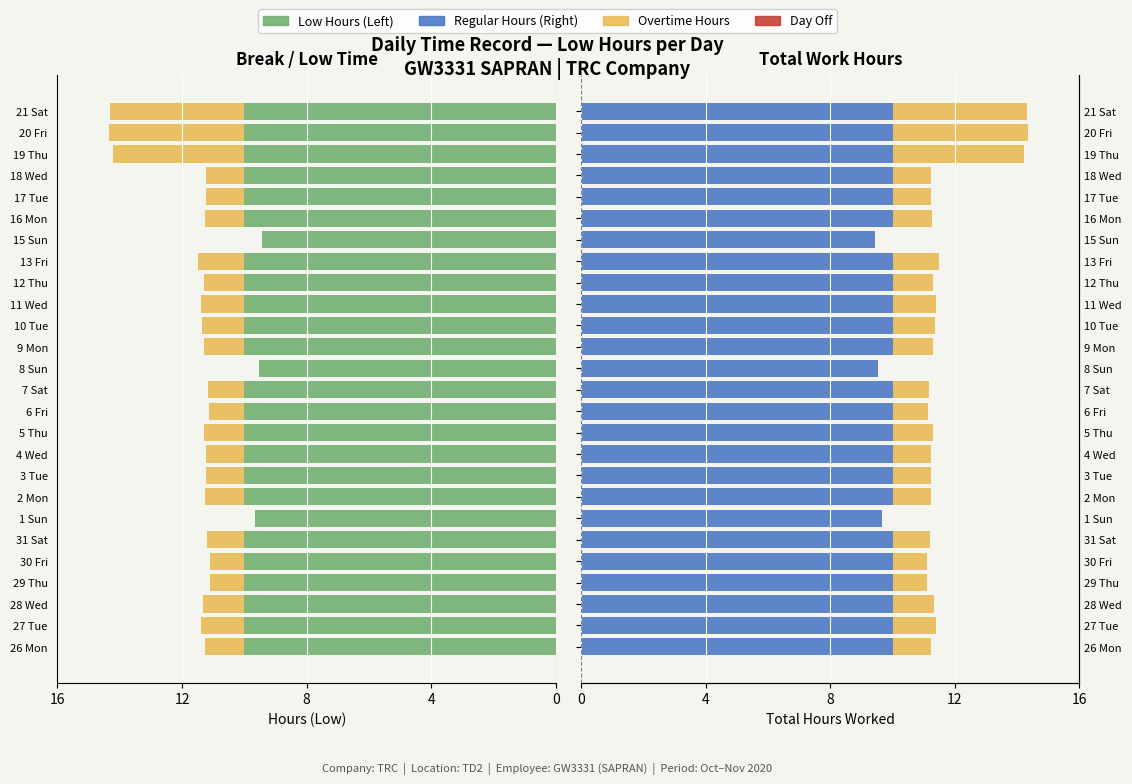

The Low (Regular) series shows 17.7 at 27 Tue. True or false?

False